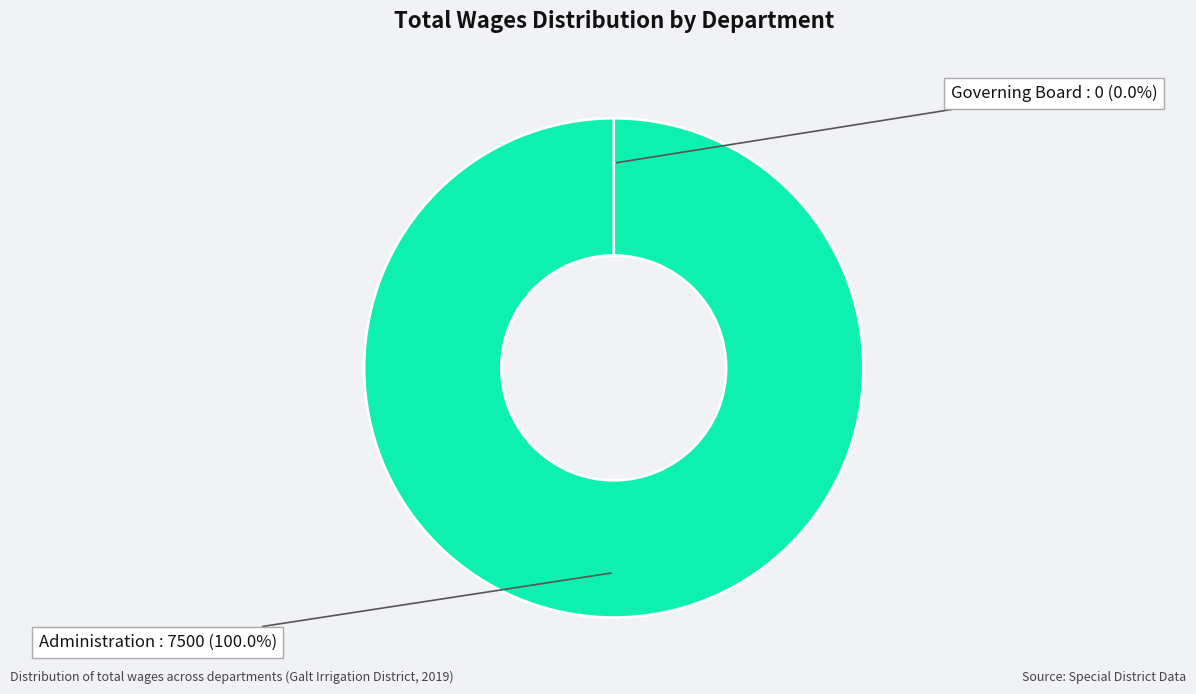

To the nearest percent, what is the difference between the Governing Board and Administration slice percentages?

100%